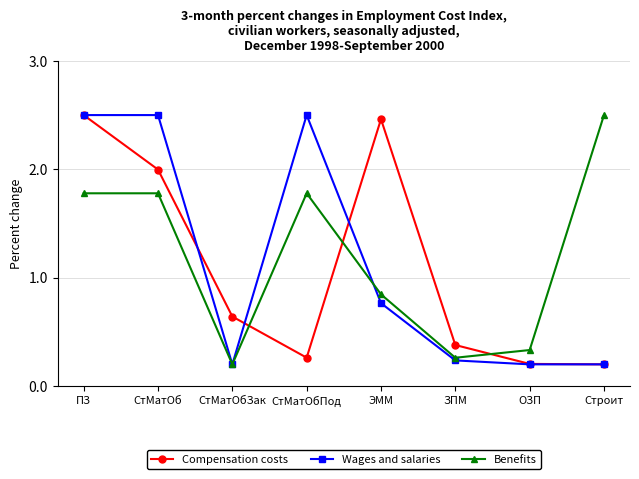

Between ПЗ and ЭММ, which series saw the biggest shift?

Wages and salaries